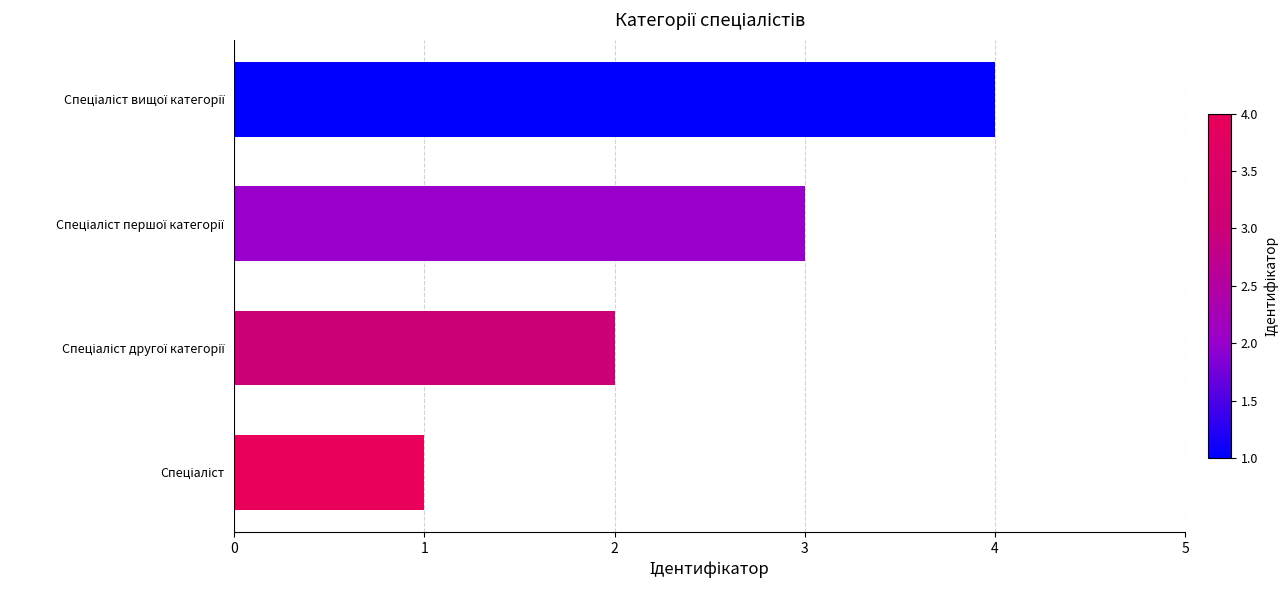

What is the difference between the second highest and second lowest values?

1